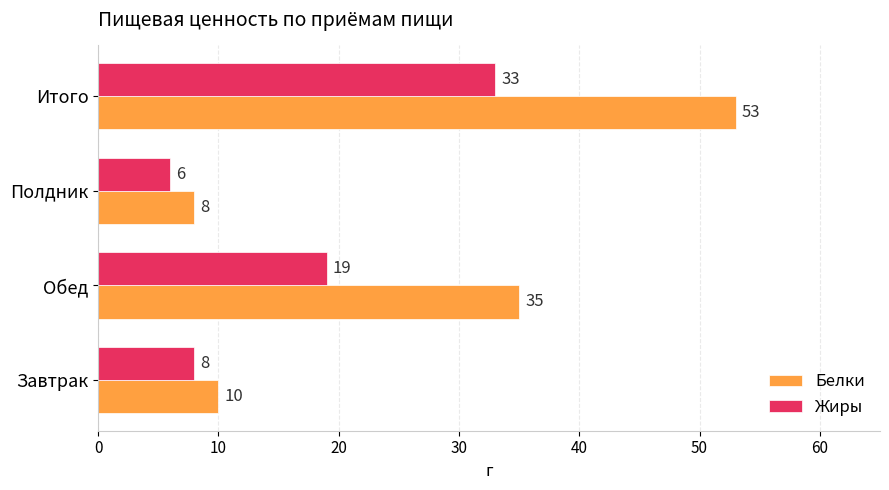

Which series has the largest total across all categories?

Белки